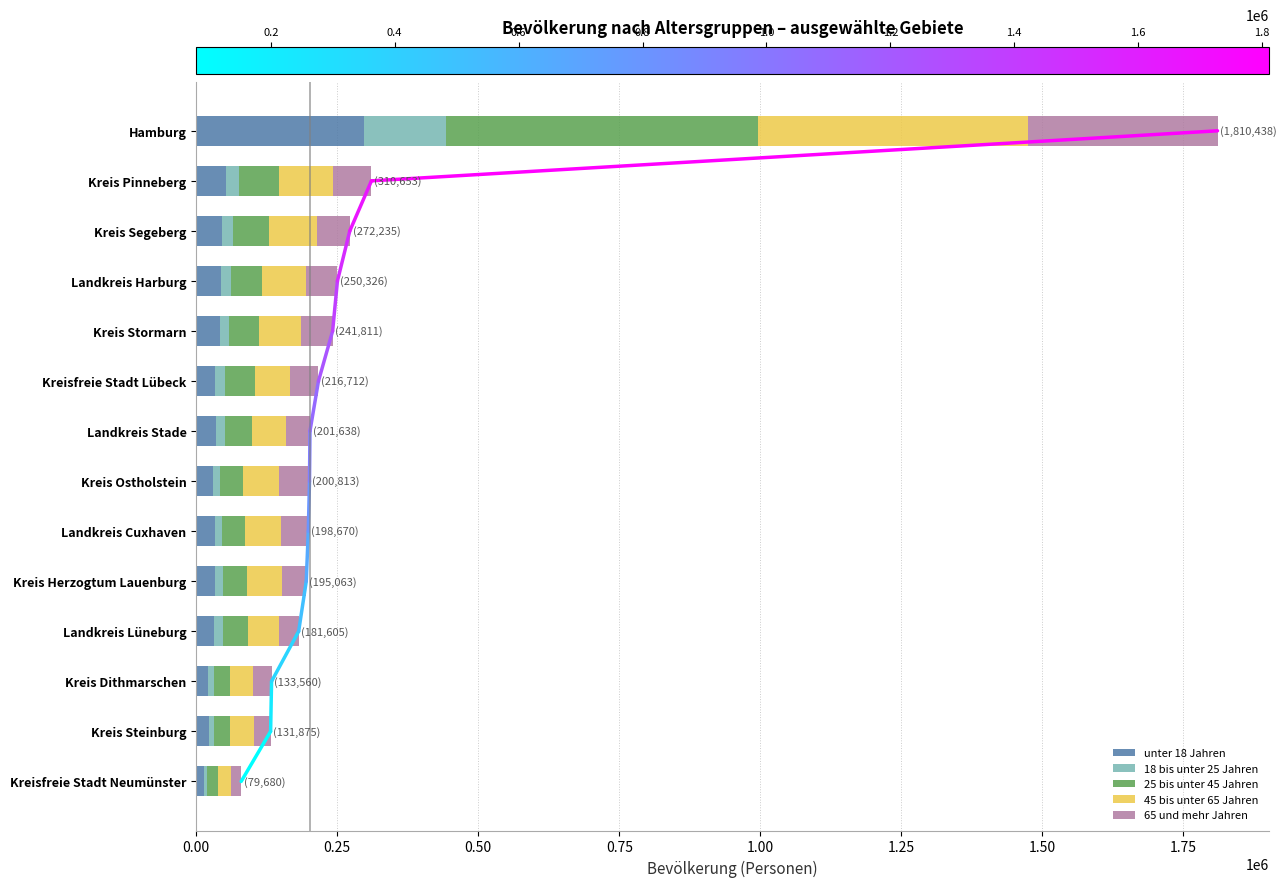

At which category is the sum across all series the highest?

Hamburg